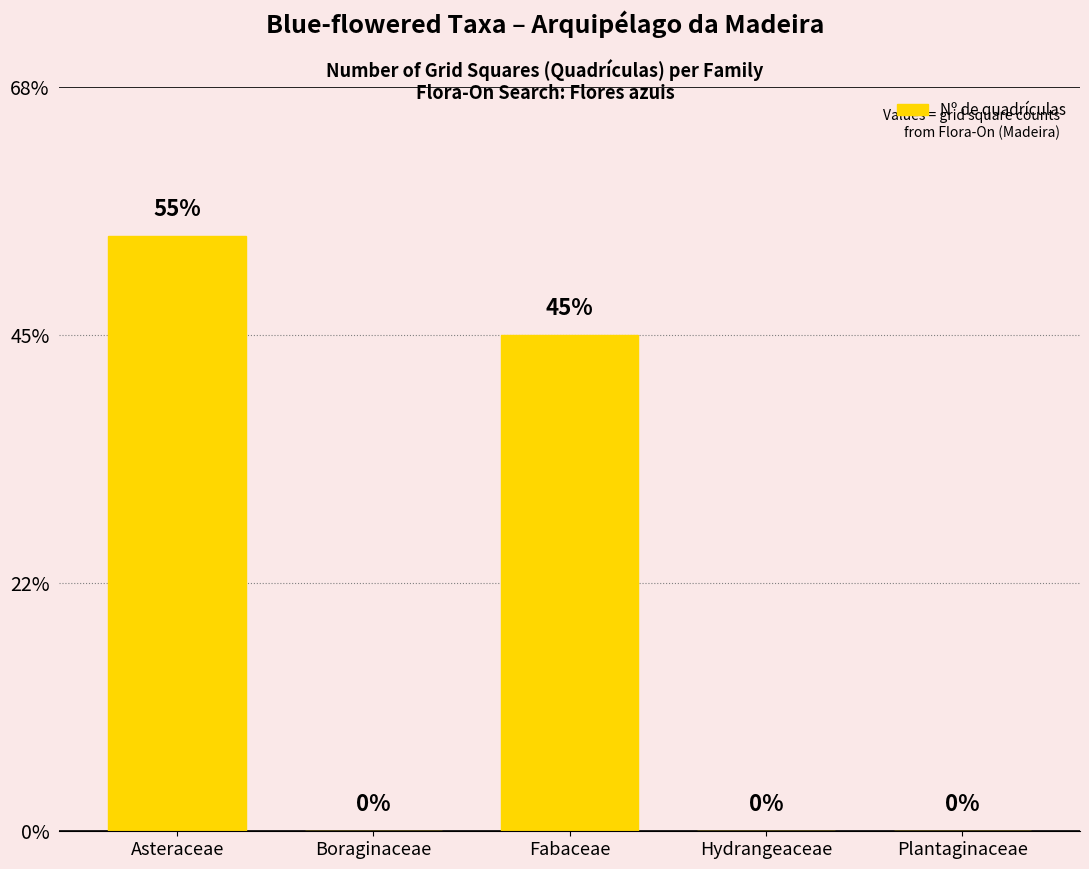

How many bars are there in total?

5